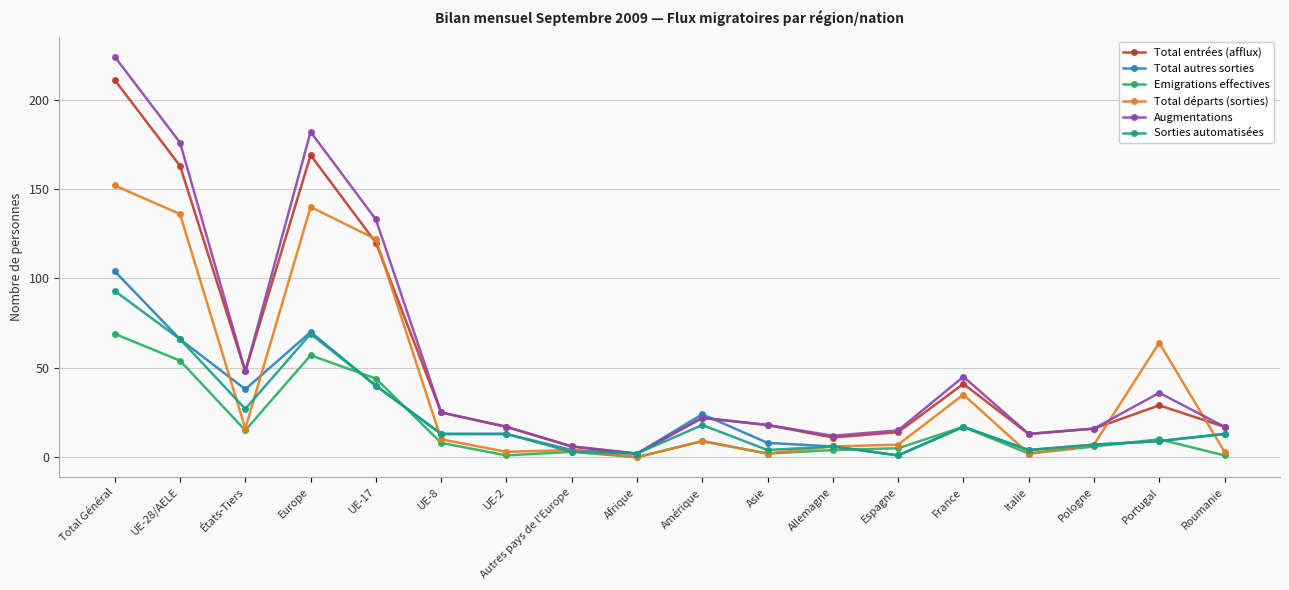

What is the approximate value of Emigrations effectives at Espagne?

5